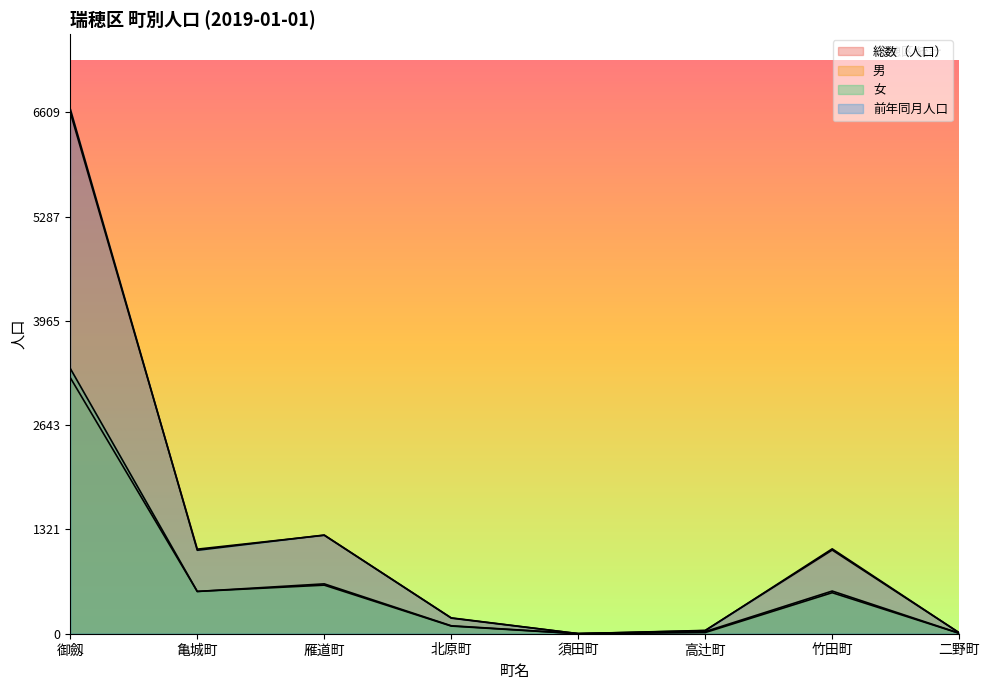

List the series in order of their peak value, lowest first.

男, 女, 総数（人口）, 前年同月人口